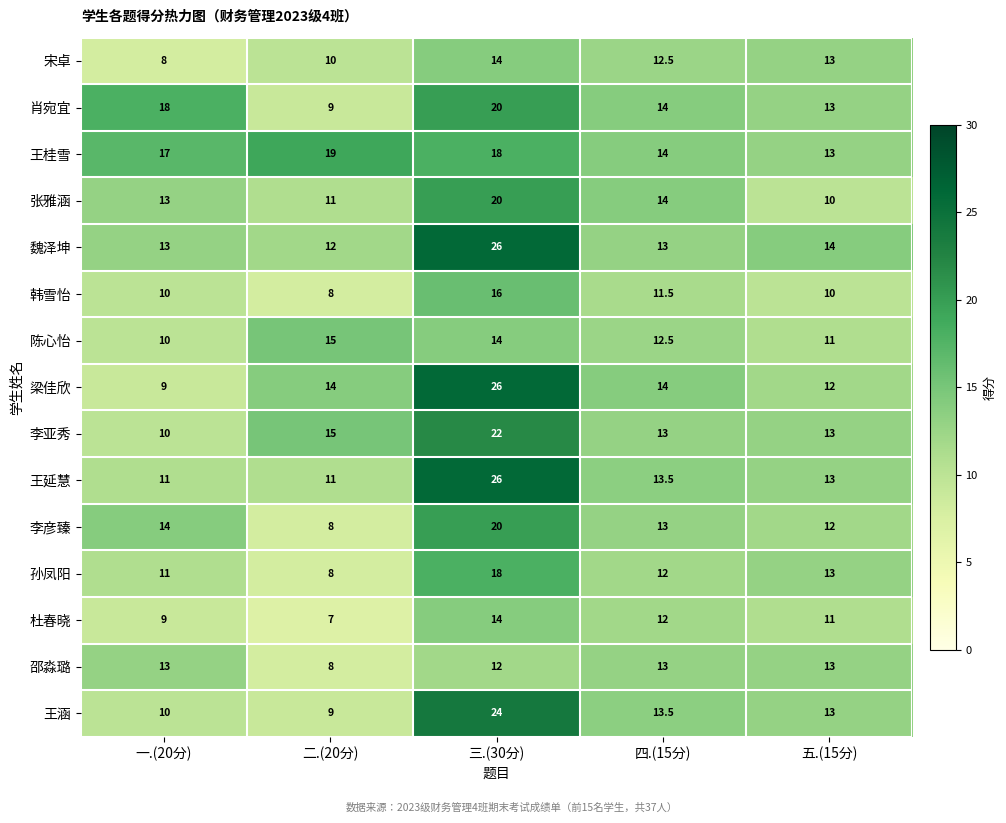

Which series has the largest total across all categories?

王桂雪